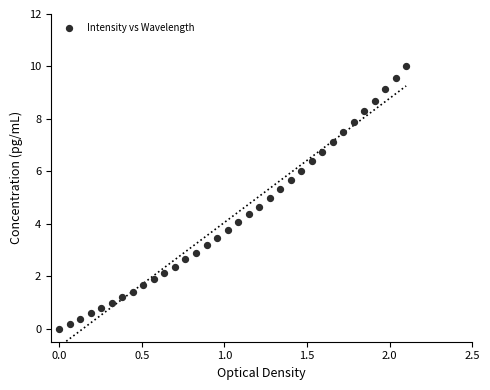

What is the range of X values (max minus min)?

2.1